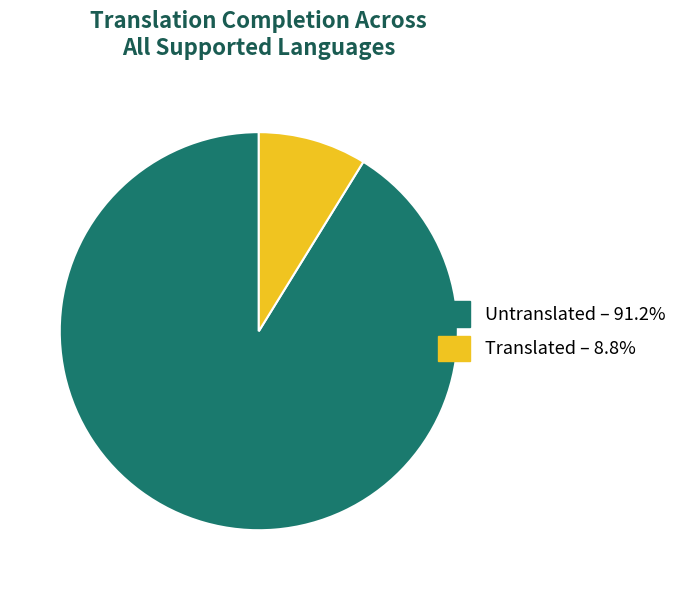

Is there a majority slice in this chart?

Yes